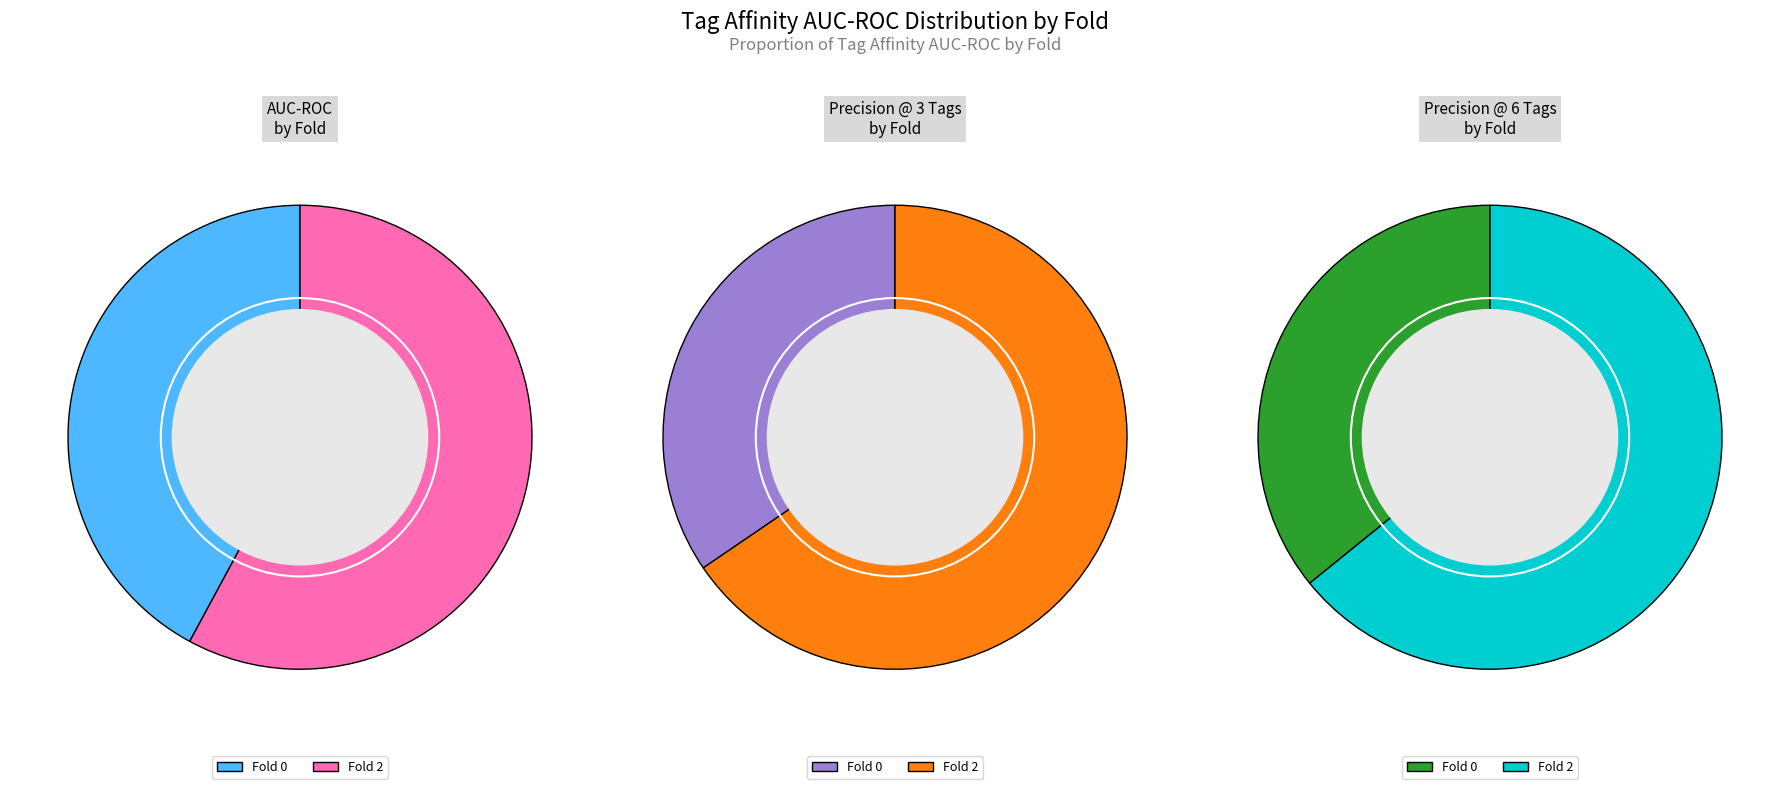

Between Fold 0 and Fold 2, which is larger?

Fold 2